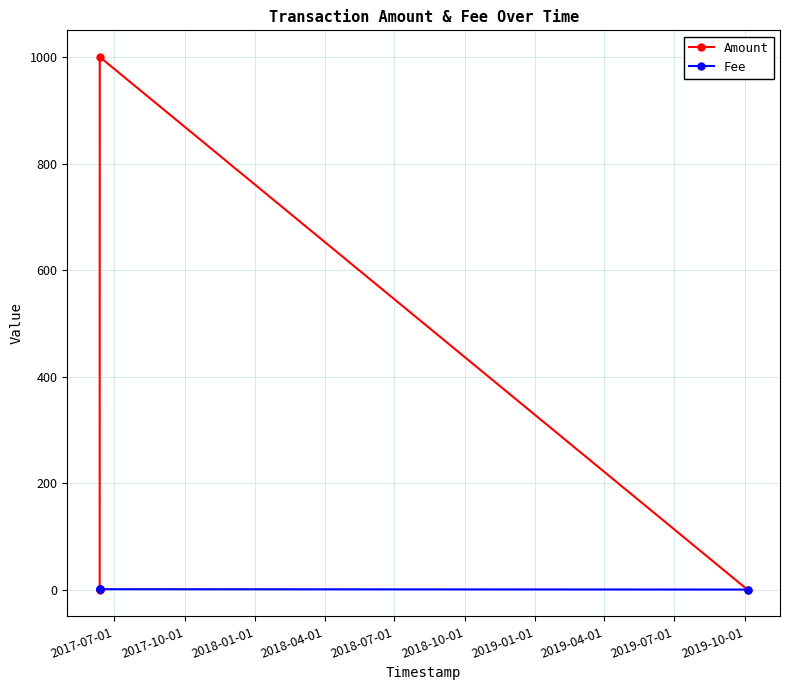

Which series has the largest total across all categories?

Amount